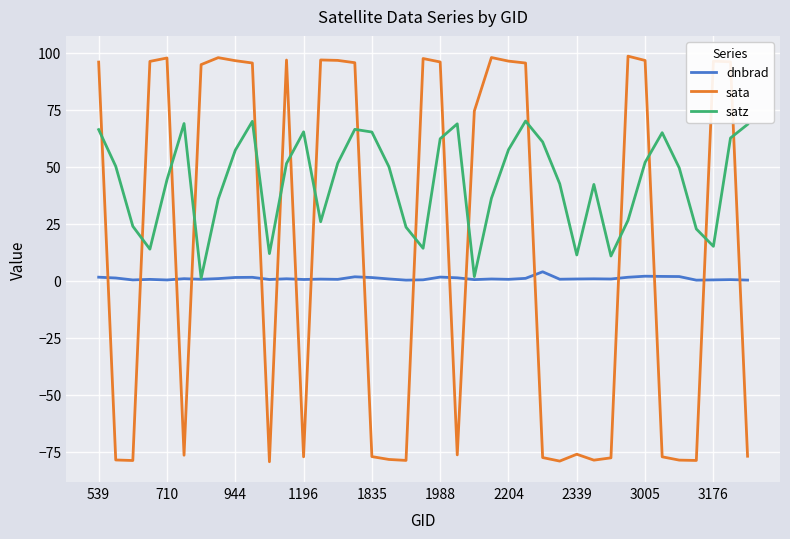

True or false: satz and sata intersect in this chart.

True